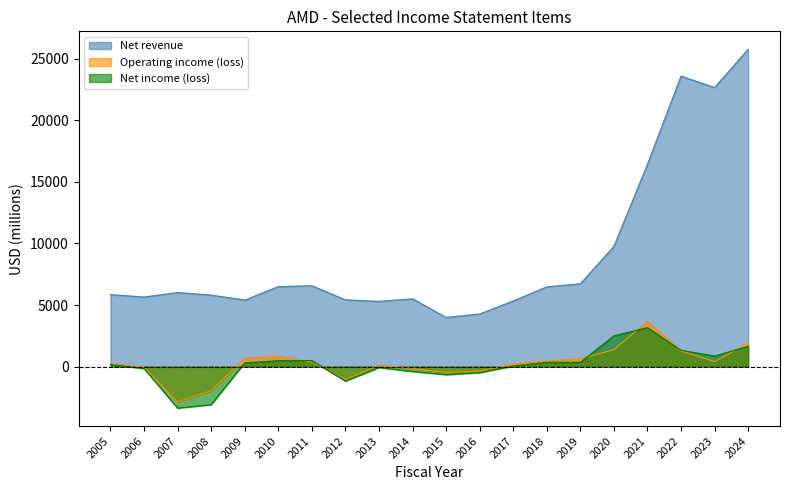

True or false: Net income (loss) and Net revenue cross at least once.

False